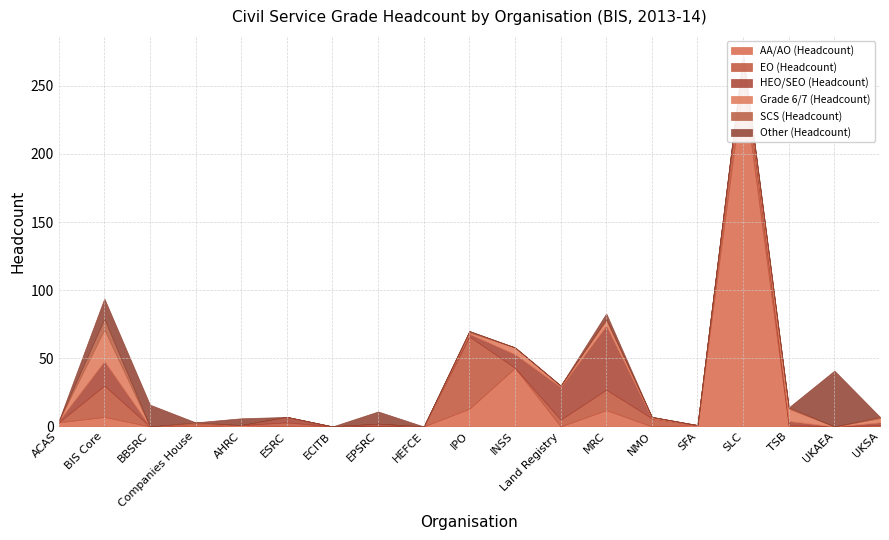

True or false: SCS (Headcount) and EO (Headcount) intersect in this chart.

False